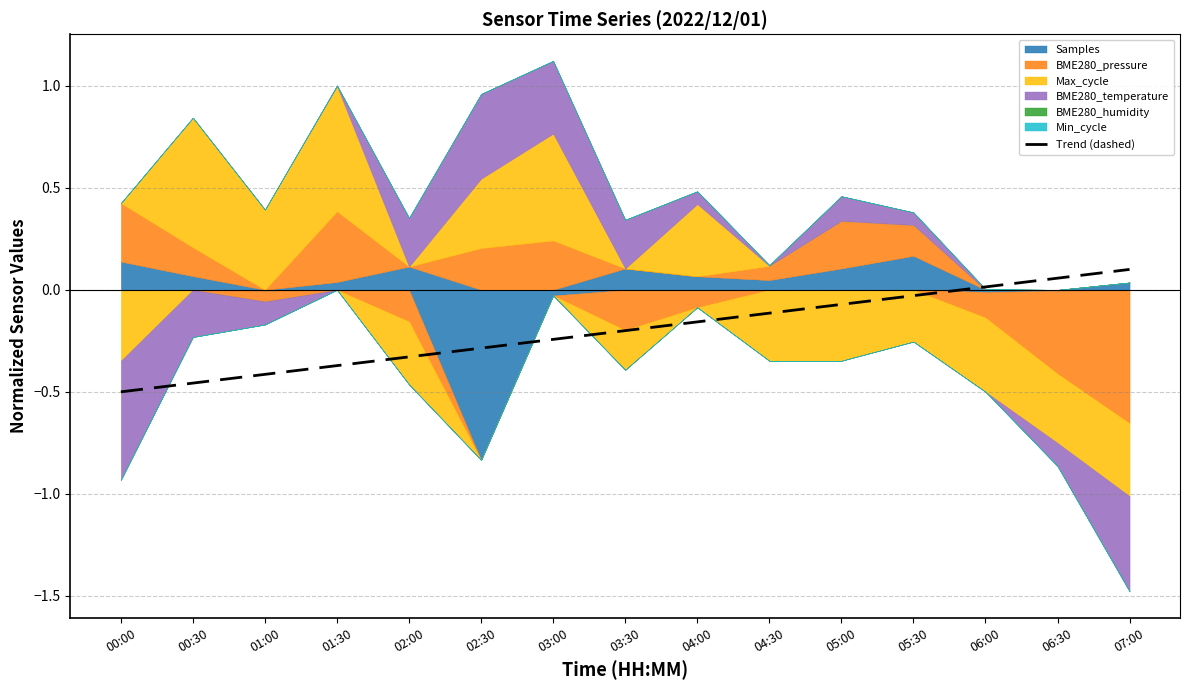

True or false: Trend (dashed) has a value of -0.1 at 04:30.

True